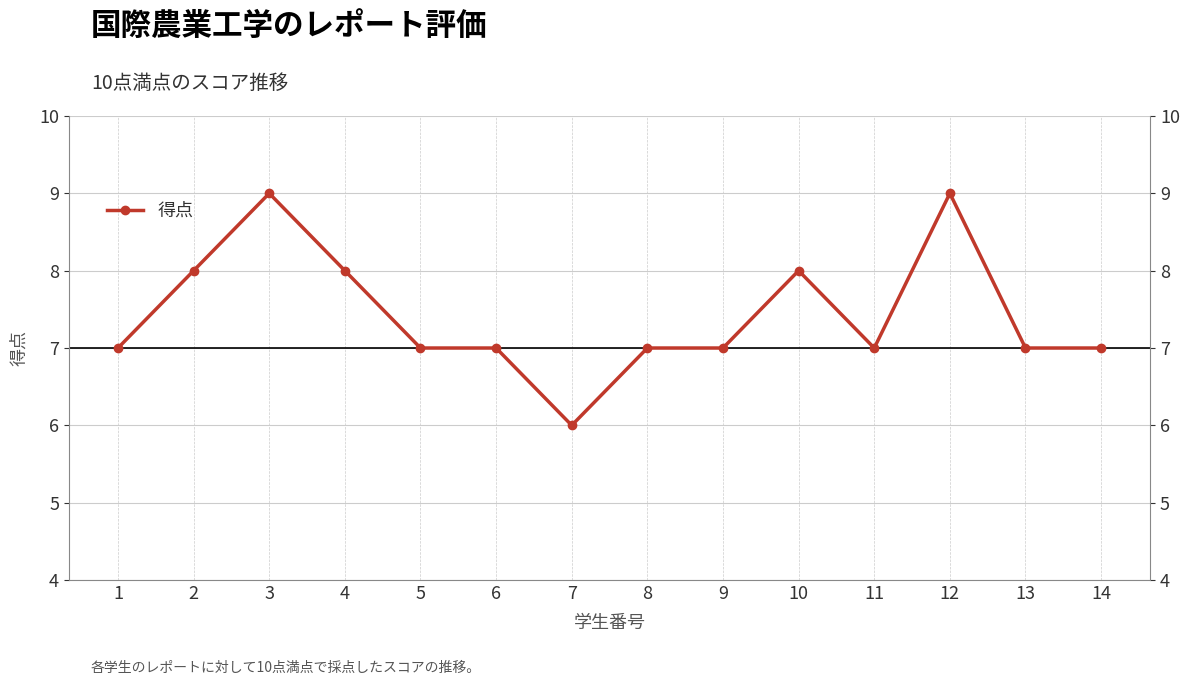

At which label is the value closest to 7?

1